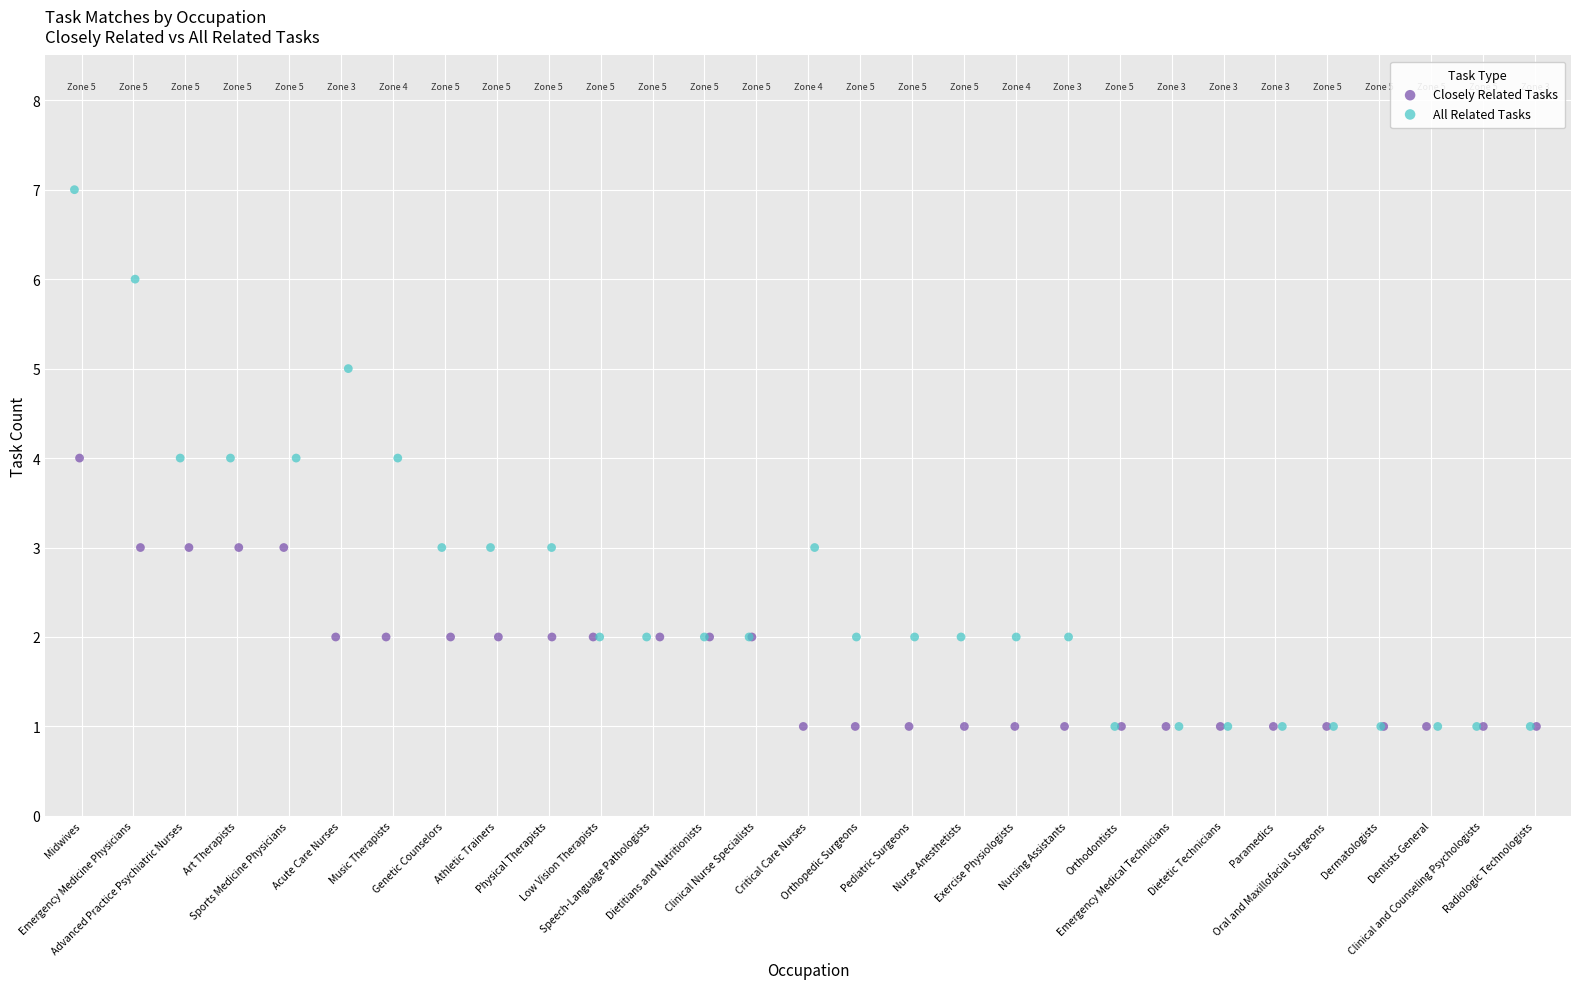

Which series has the widest spread of Y values?

All Related Tasks